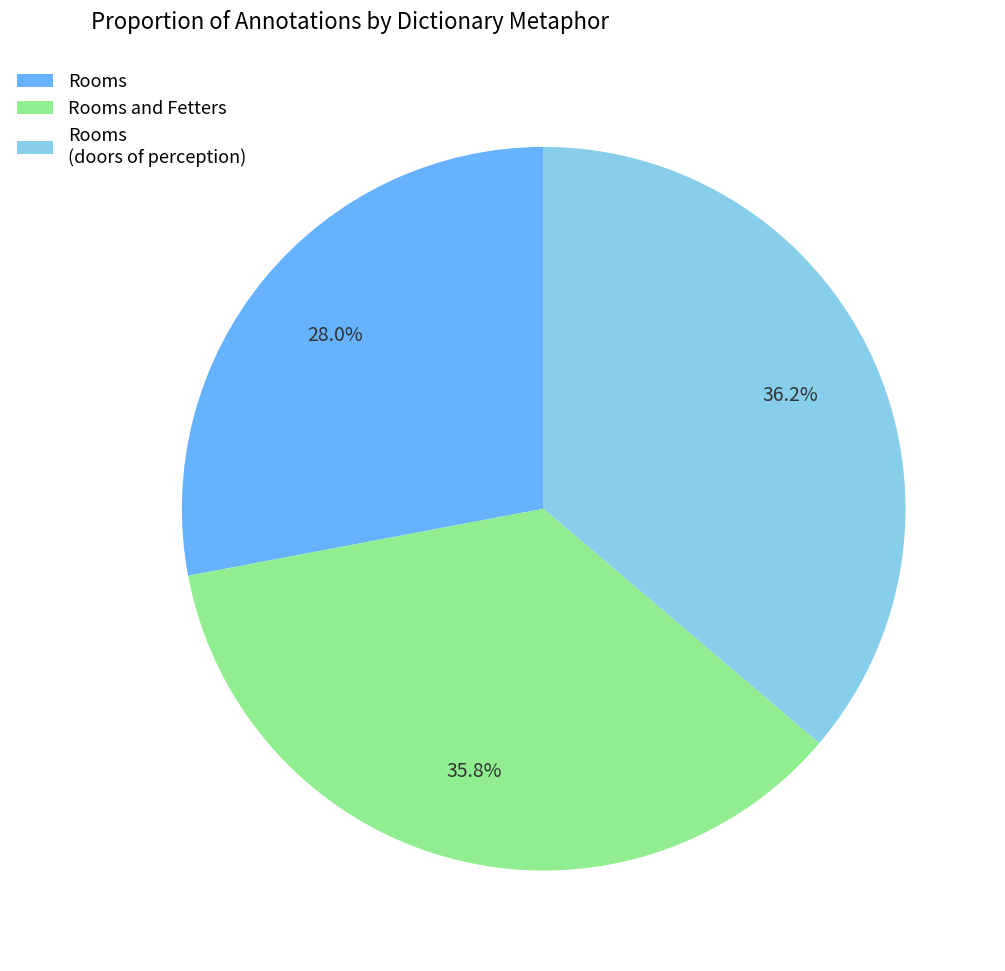

To the nearest percent, what portion does Rooms represent?

28%